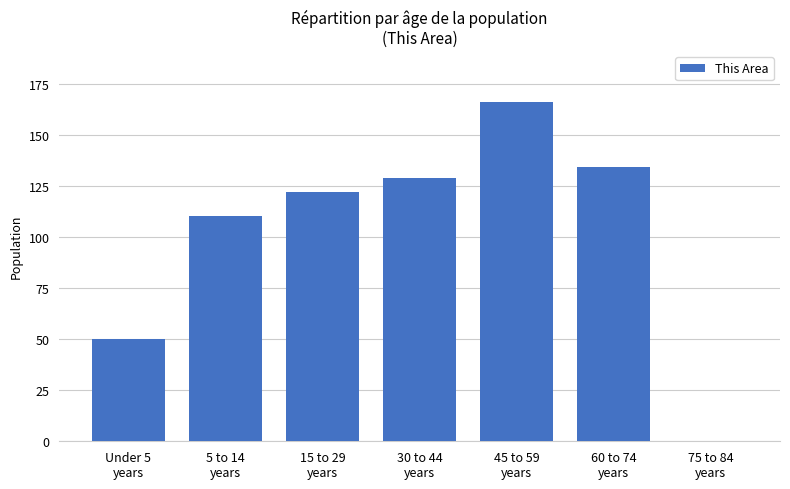

What is the greatest value displayed?

166